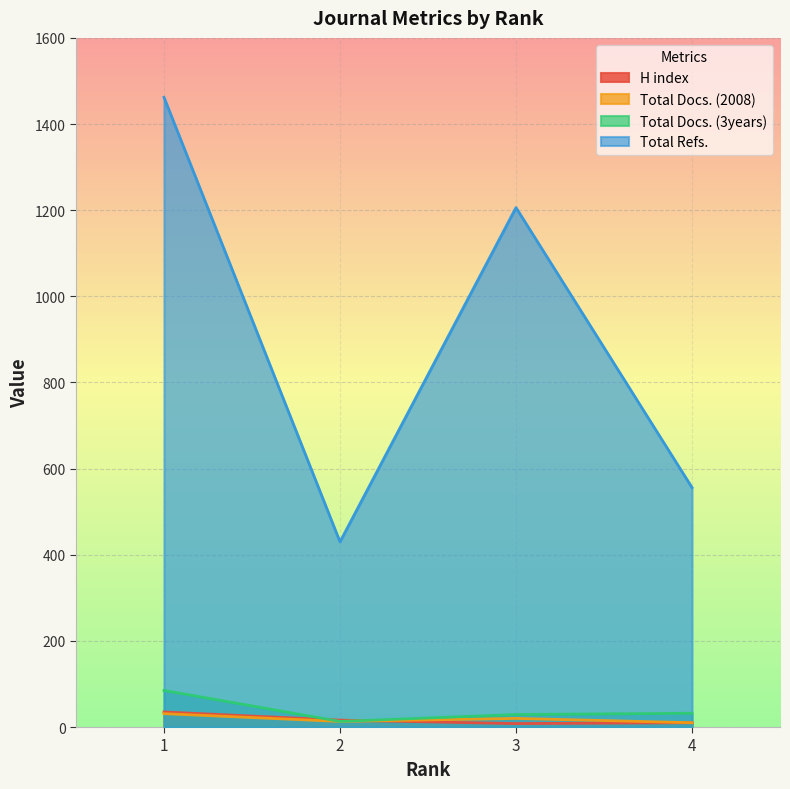

What is the difference between the Total Refs. values at 3 and 2?

776